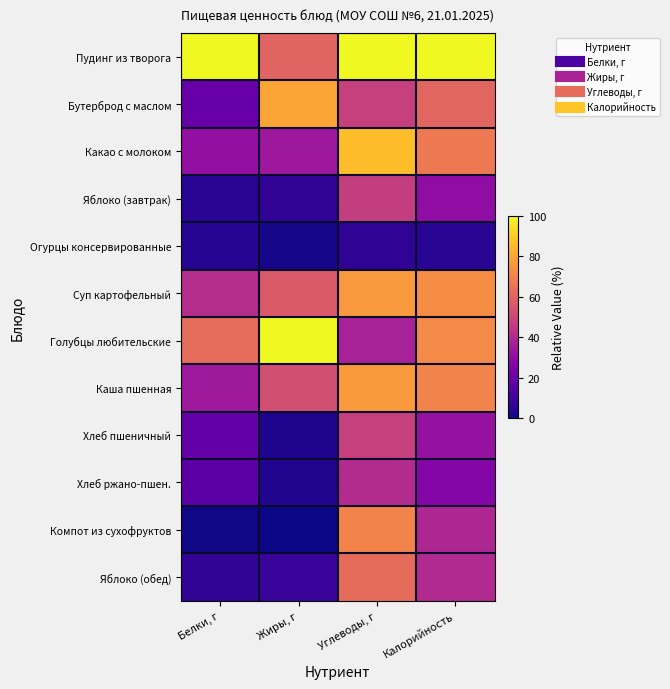

Reading left to right, transcribe all the data shown in this chart.

Пудинг из творога: Белки, г=100.0	Жиры, г=60.1	Углеводы, г=100.0	Калорийность=100.0
Бутерброд с маслом: Белки, г=19.3	Жиры, г=79.3	Углеводы, г=48.0	Калорийность=60.9
Какао с молоком: Белки, г=30.7	Жиры, г=33.8	Углеводы, г=85.7	Калорийность=67.0
Яблоко (завтрак): Белки, г=4.9	Жиры, г=6.3	Углеводы, г=47.1	Калорийность=30.0
Огурцы консервированные: Белки, г=3.9	Жиры, г=1.3	Углеводы, г=6.2	Калорийность=4.8
Суп картофельный: Белки, г=41.5	Жиры, г=56.4	Углеводы, г=76.4	Калорийность=72.8
Голубцы любительские: Белки, г=63.2	Жиры, г=100.0	Углеводы, г=36.9	Калорийность=72.1
Каша пшенная: Белки, г=34.1	Жиры, г=52.8	Углеводы, г=76.7	Калорийность=70.0
Хлеб пшеничный: Белки, г=18.6	Жиры, г=2.8	Углеводы, г=47.8	Калорийность=31.6
Хлеб ржано-пшен.: Белки, г=16.3	Жиры, г=3.2	Углеводы, г=40.7	Калорийность=27.2
Компот из сухофруктов: Белки, г=0.7	Жиры, г=0.0	Углеводы, г=69.9	Калорийность=38.9
Яблоко (обед): Белки, г=6.5	Жиры, г=8.4	Углеводы, г=62.8	Калорийность=40.0